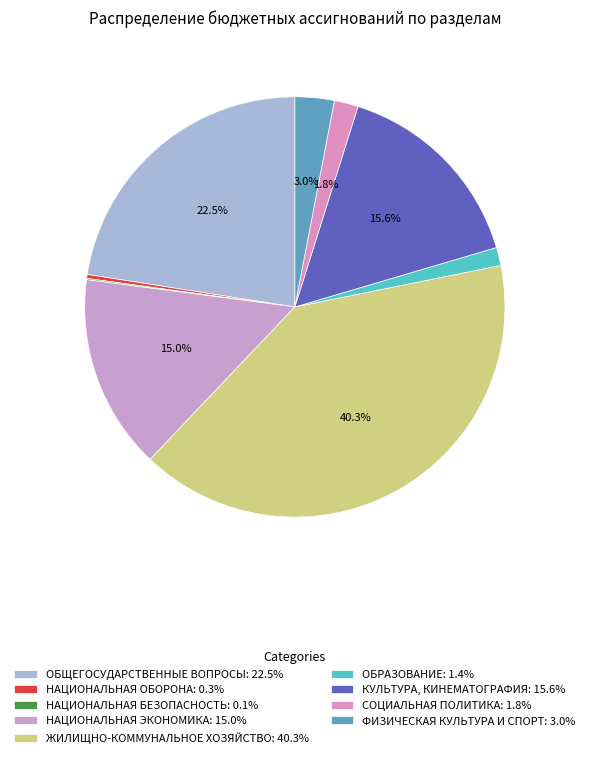

What is the smallest slice in the pie chart?

НАЦИОНАЛЬНАЯ БЕЗОПАСНОСТЬ